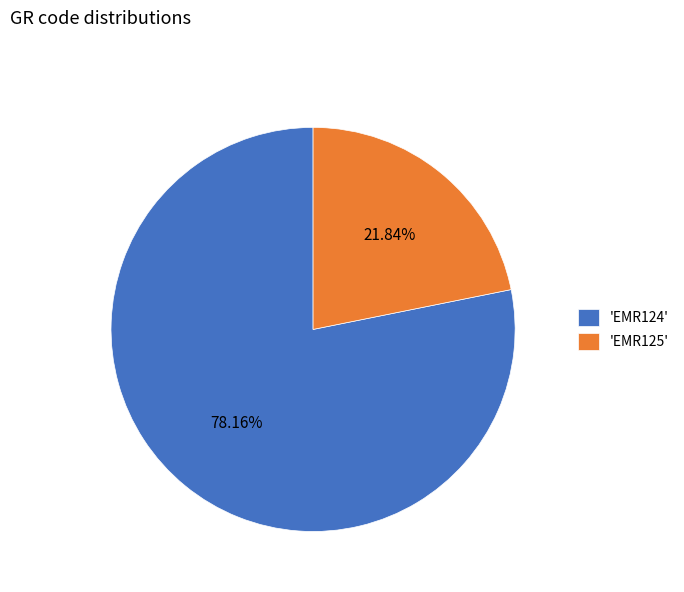

What is the majority slice?

'EMR124'